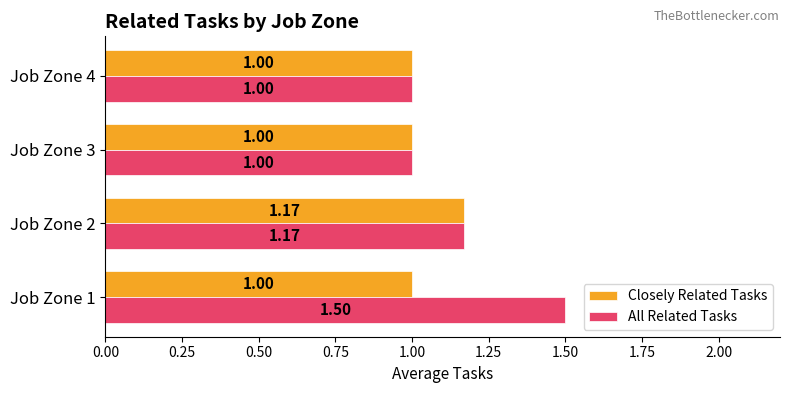

Which series has the widest spread of values?

All Related Tasks